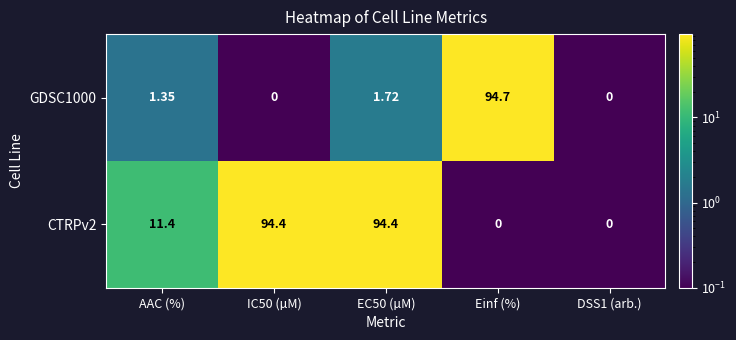

What is the total value across all series at DSS1 (arb.)?

0.0